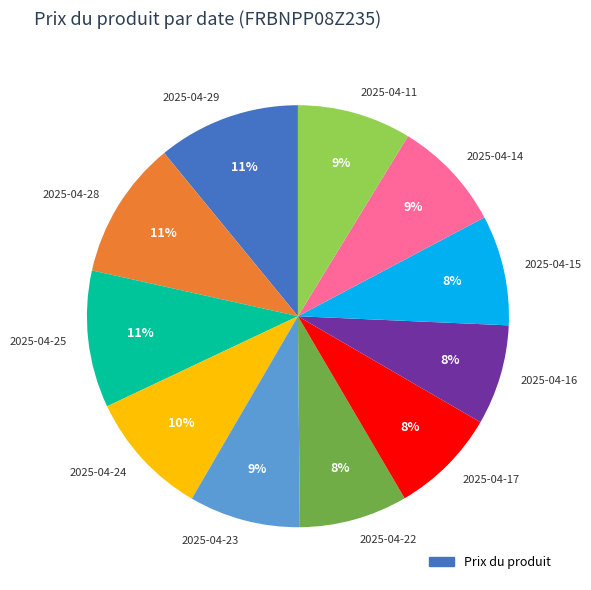

Does any single category account for the majority?

No